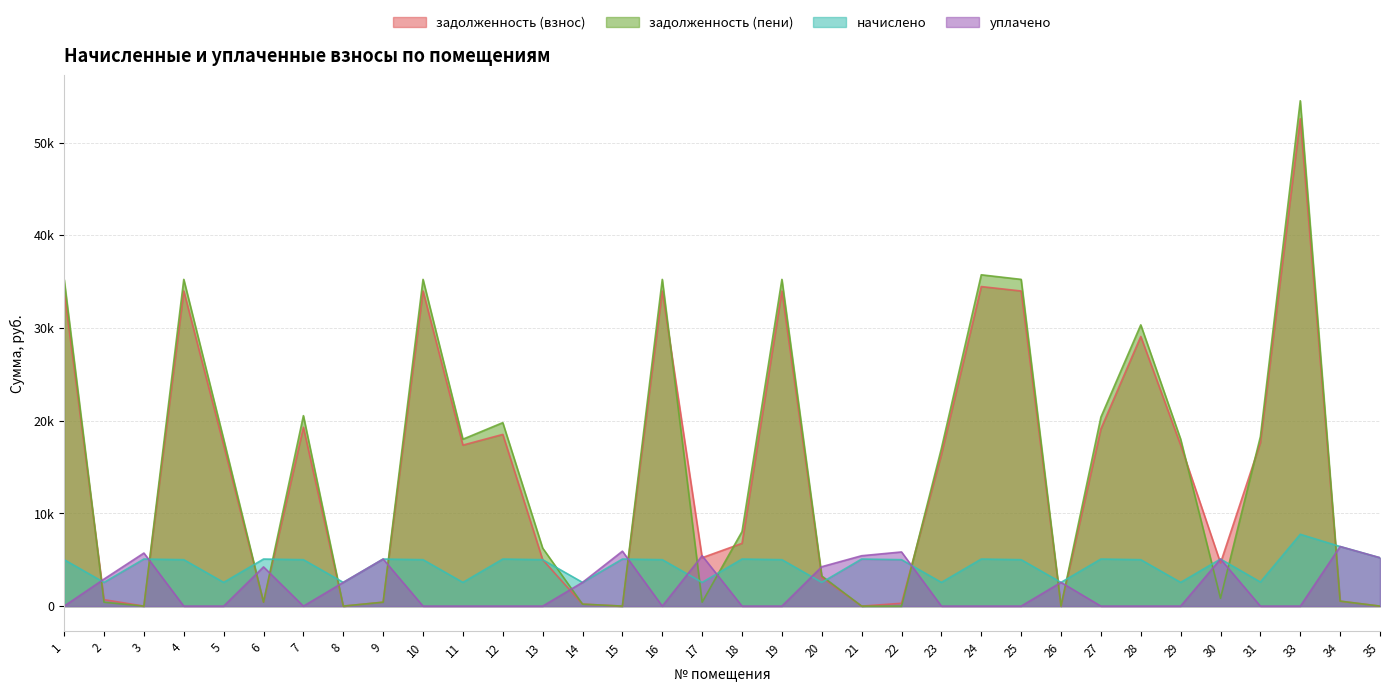

What is the sum of the начислено values at 2 and 31?

5155.8